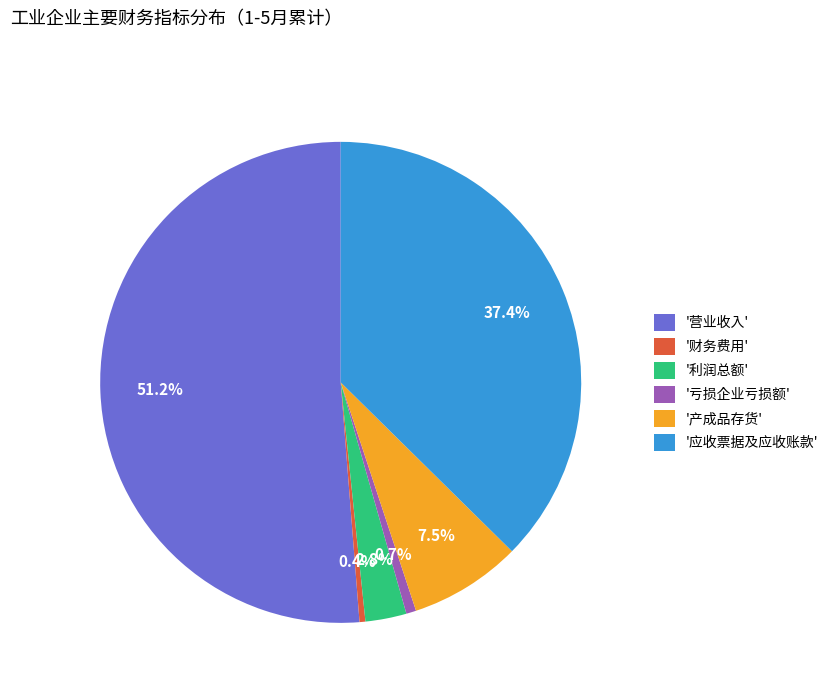

Which category has the biggest portion of the pie?

'营业收入'